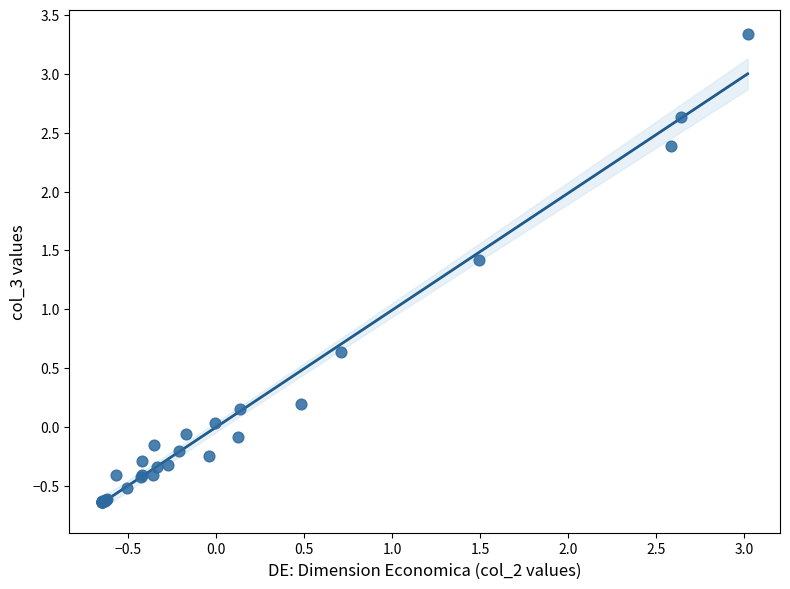

What Y value in the scatter plot is closest to 1?

0.6